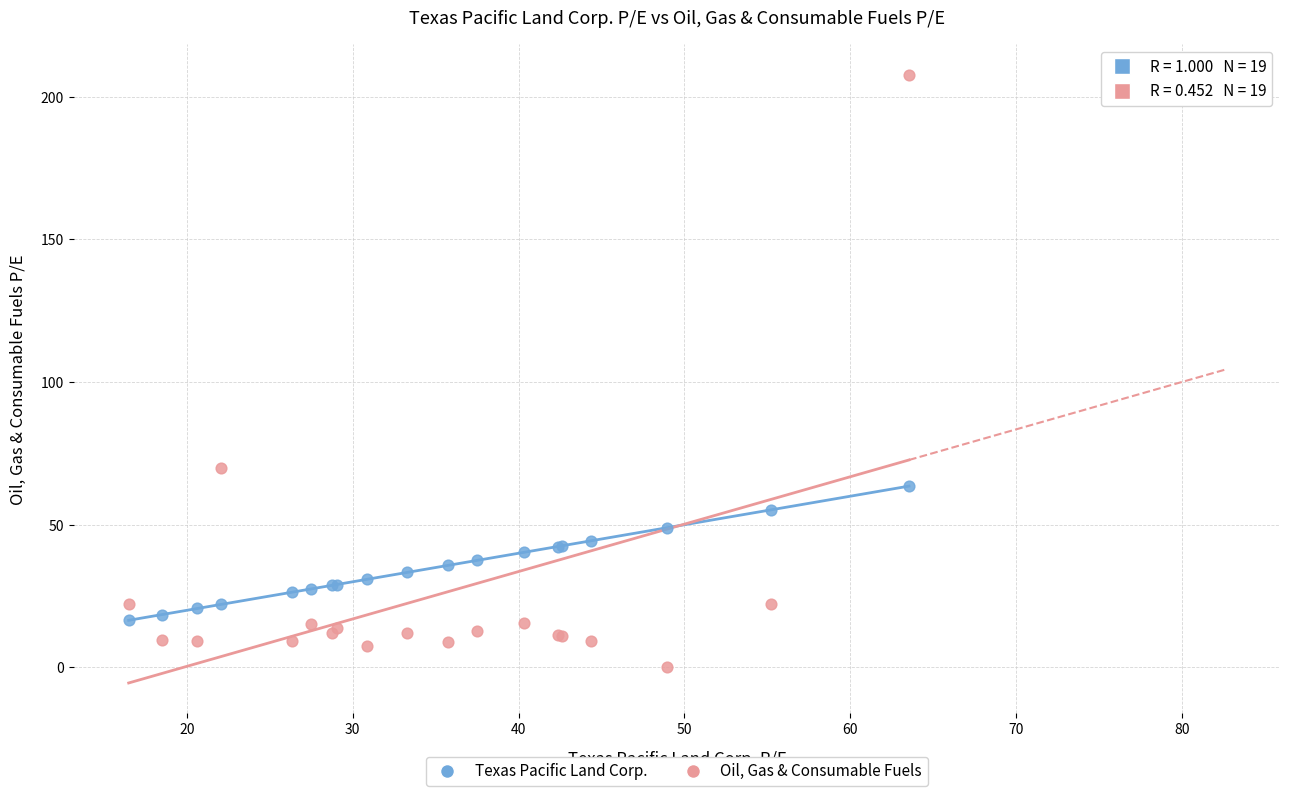

What is the X range (max minus min) for the scatter plot?

47.0